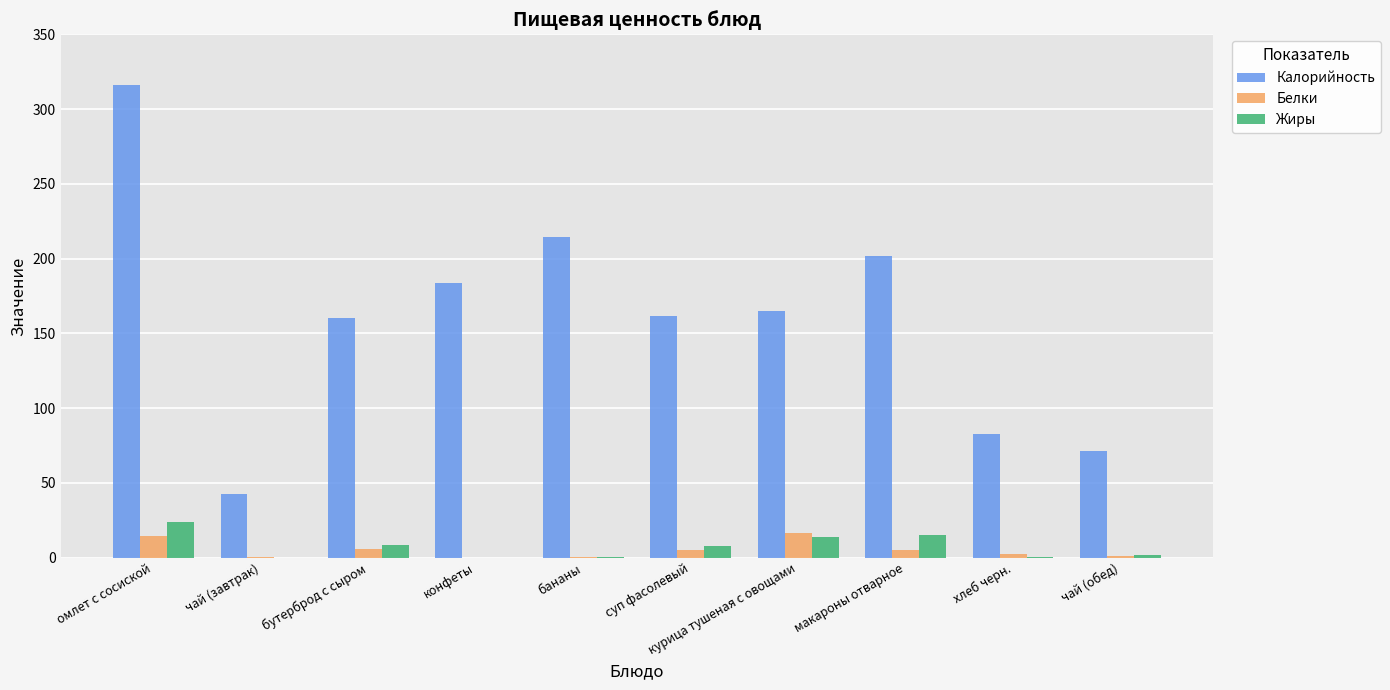

Between суп фасолевый and чай (обед), which series saw the biggest shift?

Калорийность